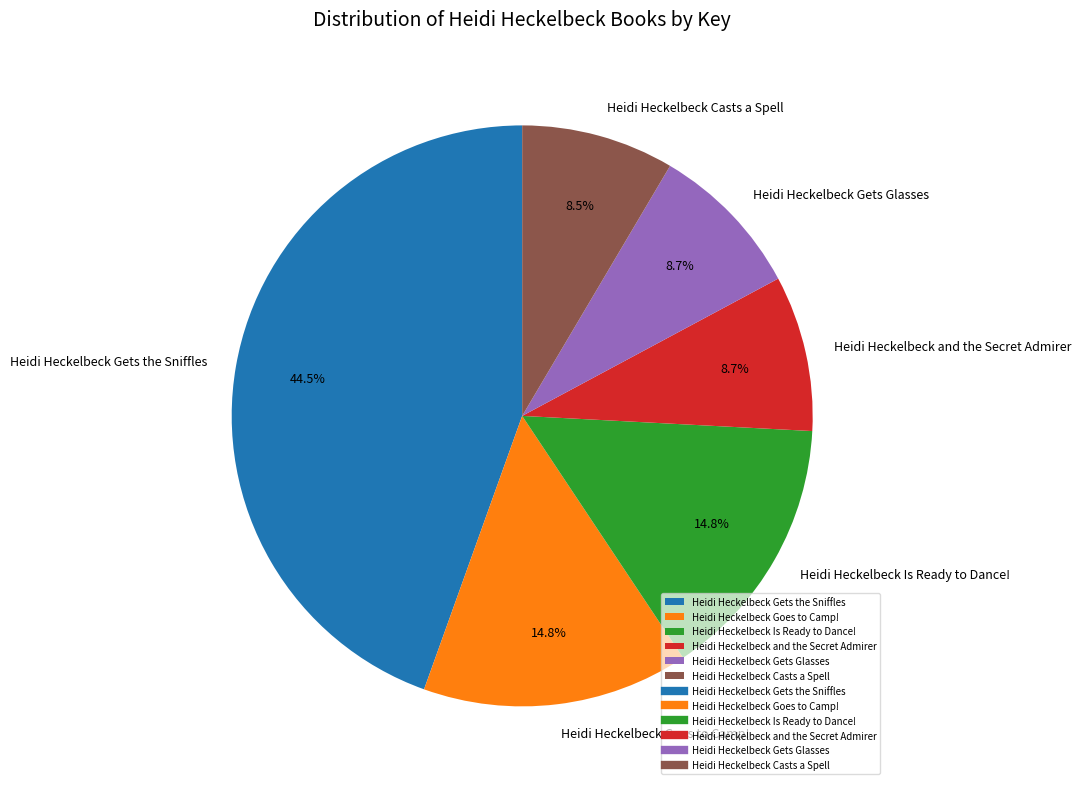

To the nearest percent, what is the average slice percentage?

17%